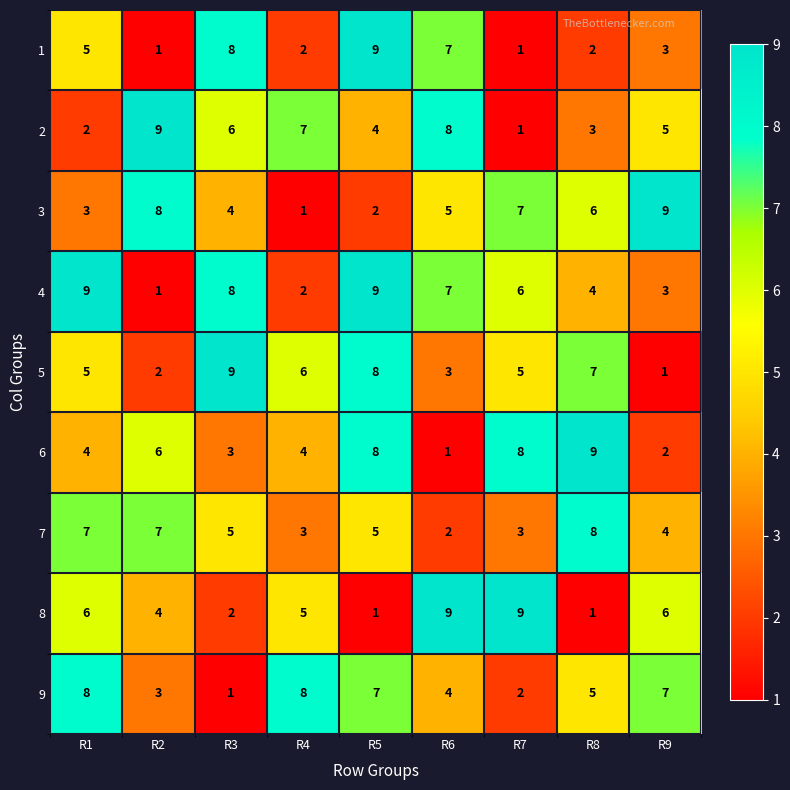

What is the maximum value for 7?

8